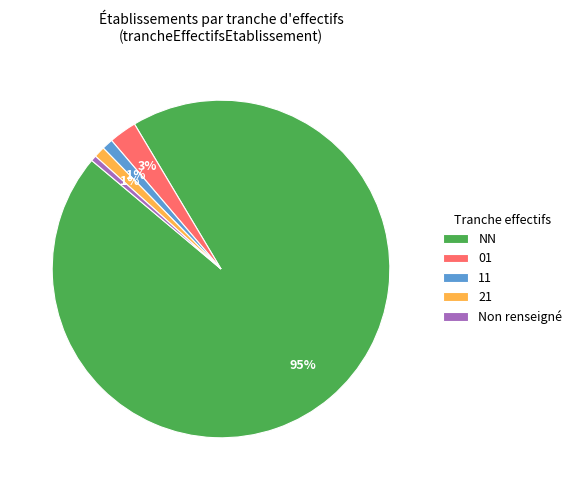

Is it true that NN is 95% of the pie?

True